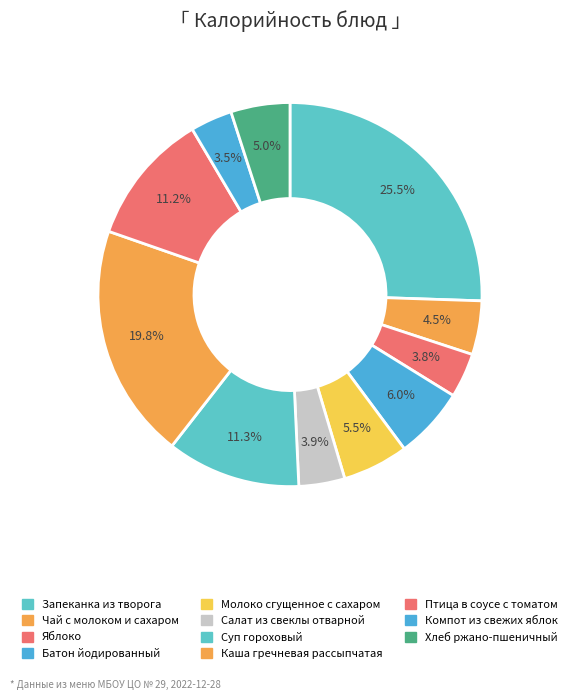

Combined, do Чай с молоком и сахаром and Запеканка из творога account for over 50%?

No